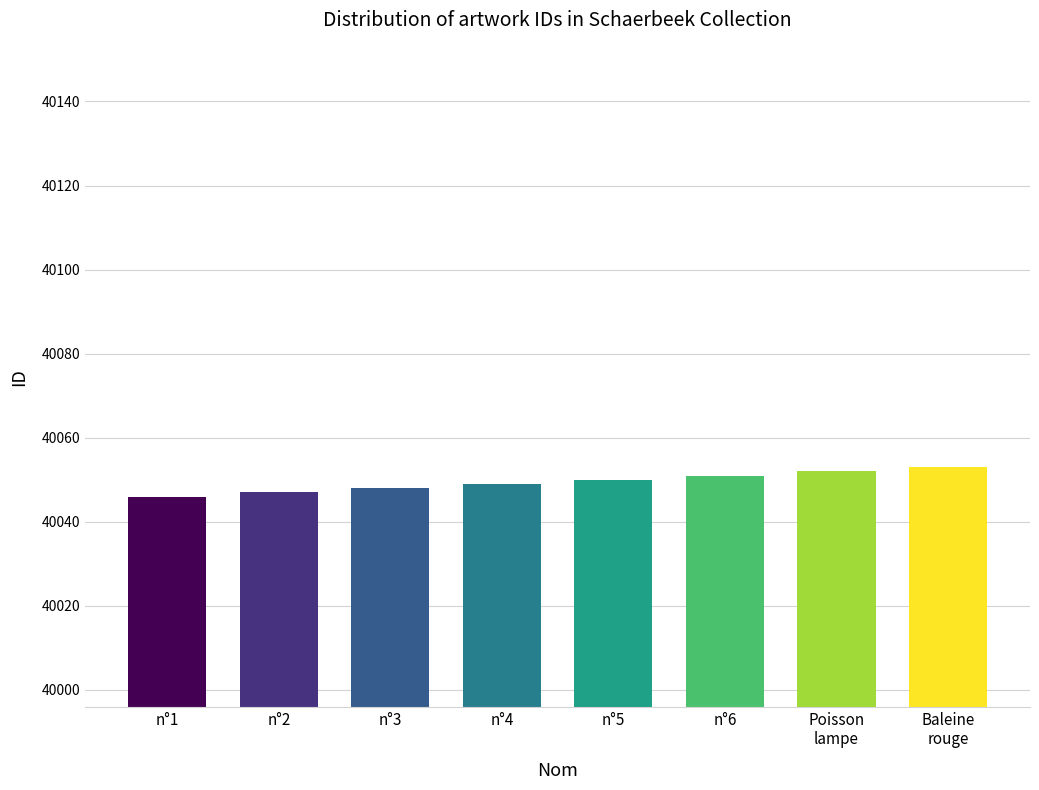

What is the ratio of the value at n°4 to the value at Baleine
rouge?

1.0